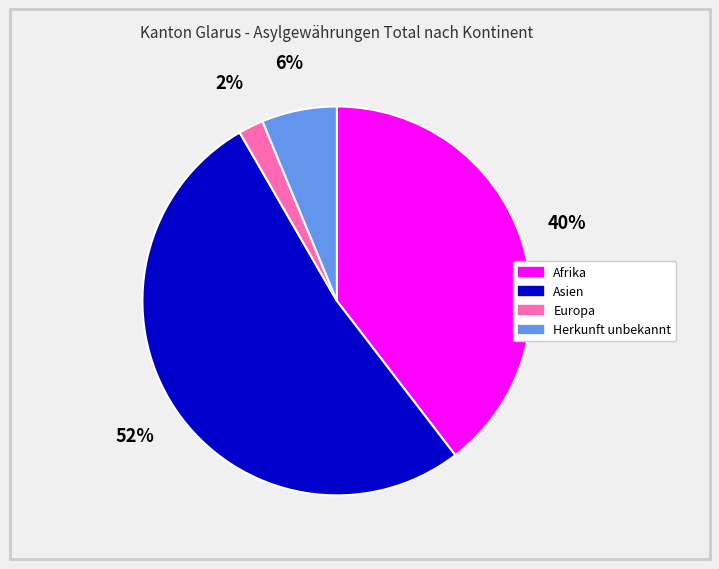

Is the sum of Europa and Asien greater than half?

Yes